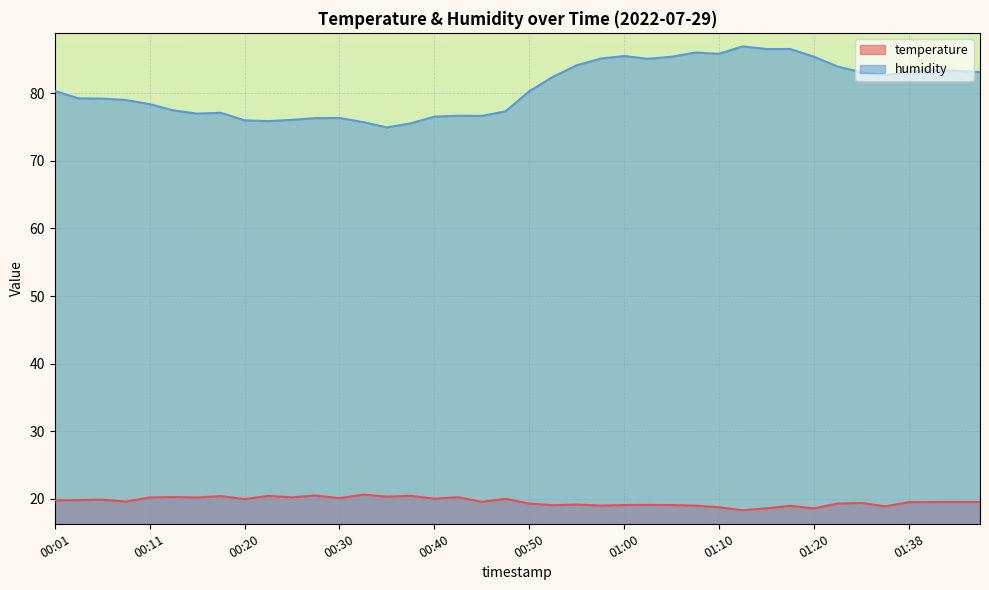

What is the label of the 15th point from the right?

01:02